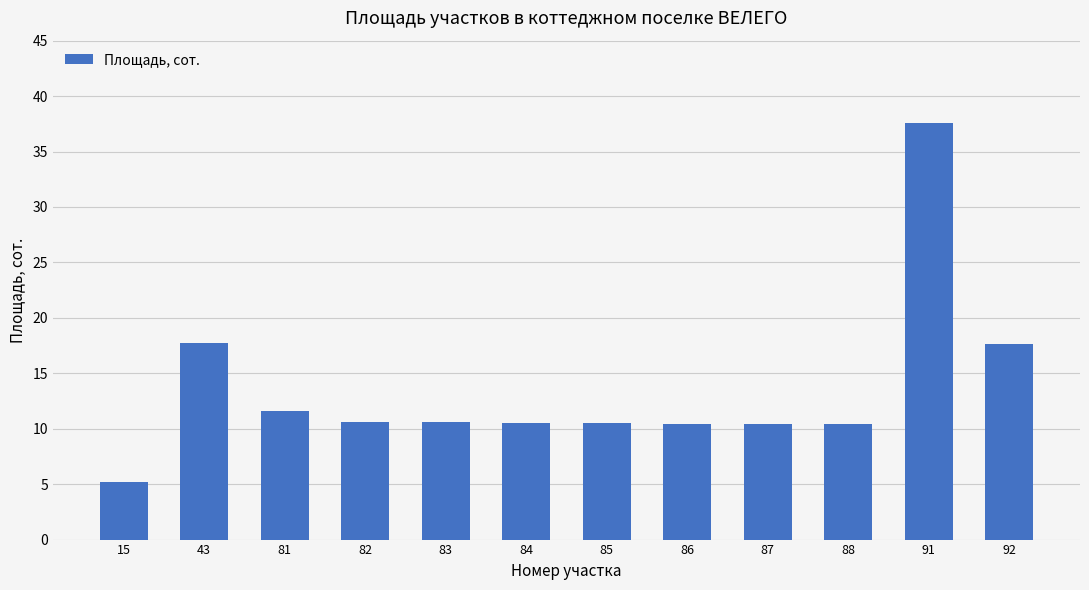

What is the approximate value at 88?

10.4